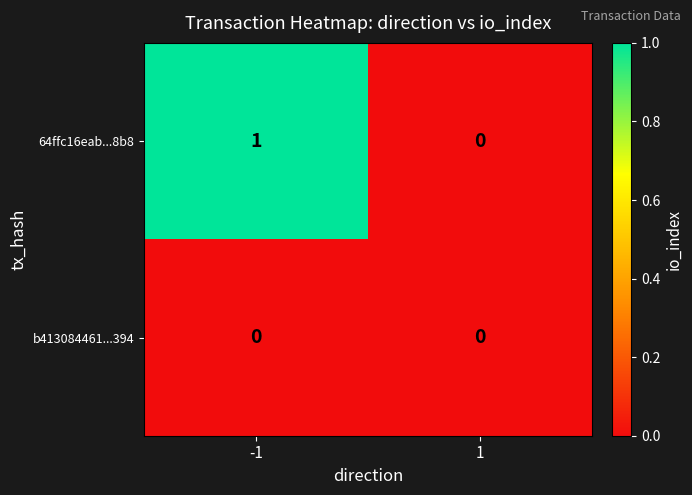

Rank the series by their maximum value, from highest to lowest.

64ffc16eab...8b8, b413084461...394